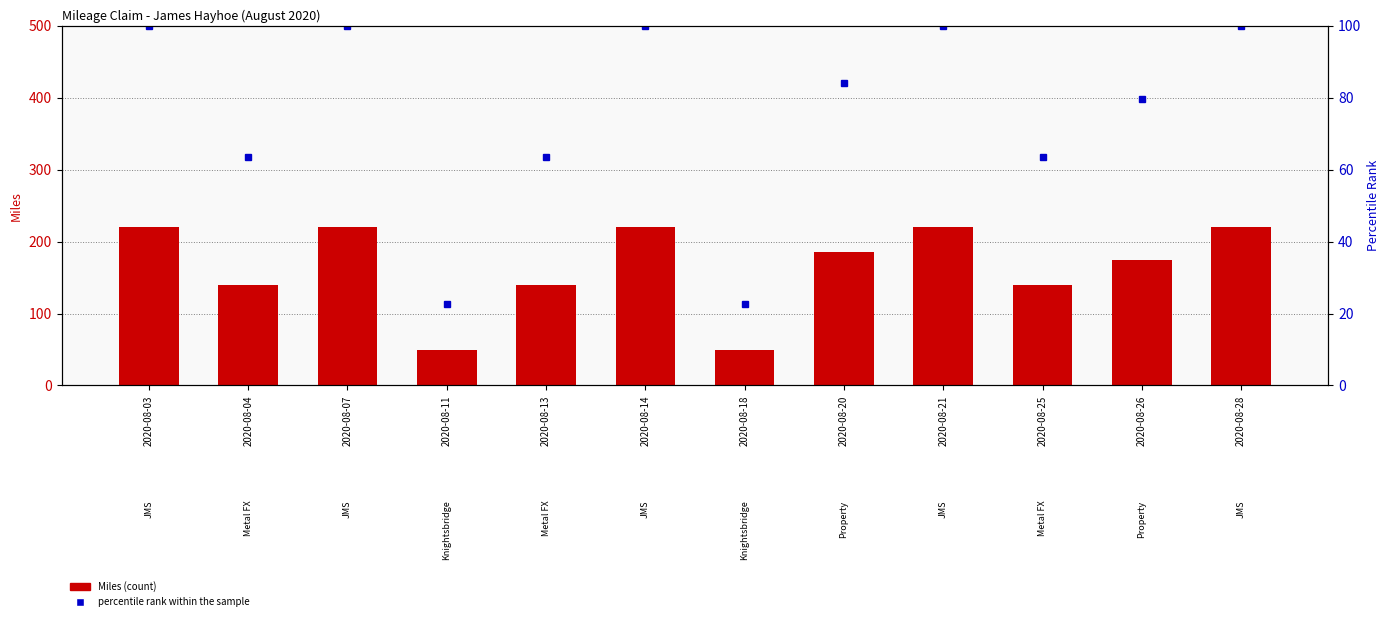

Where is Miles nearest to the value 135?

2020-08-04